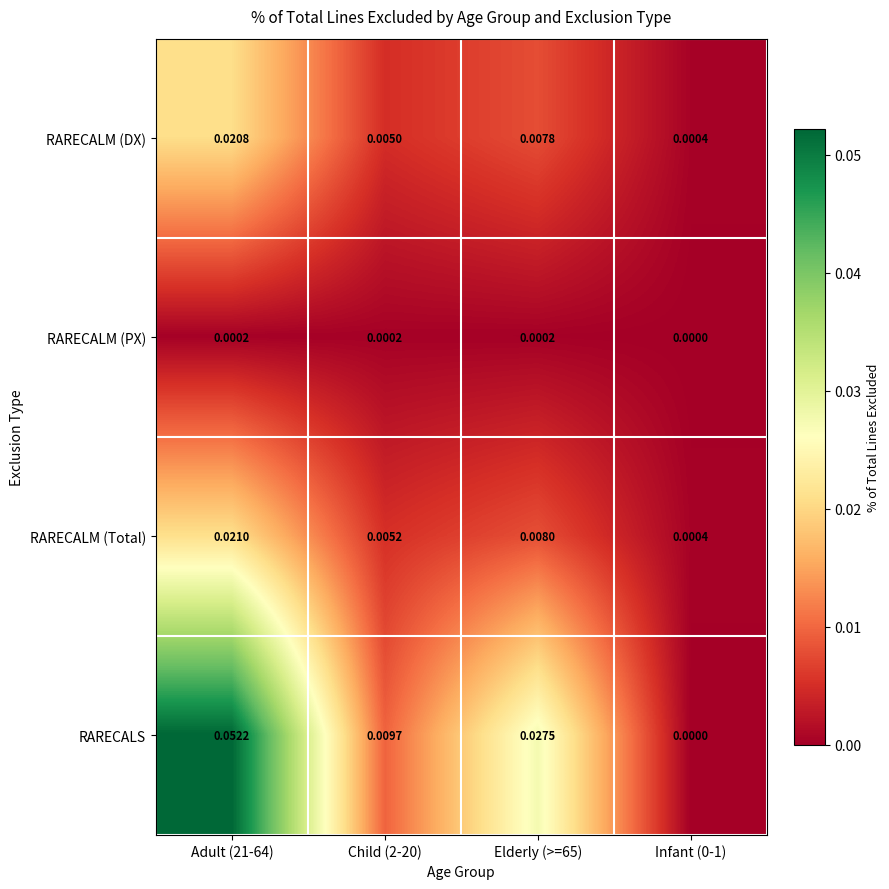

Which series has the largest total across all categories?

RARECALS